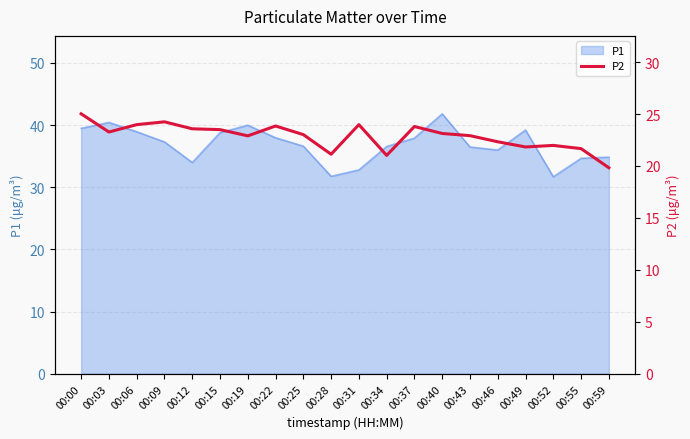

The P1 series shows 43.7 at 00:31. True or false?

False